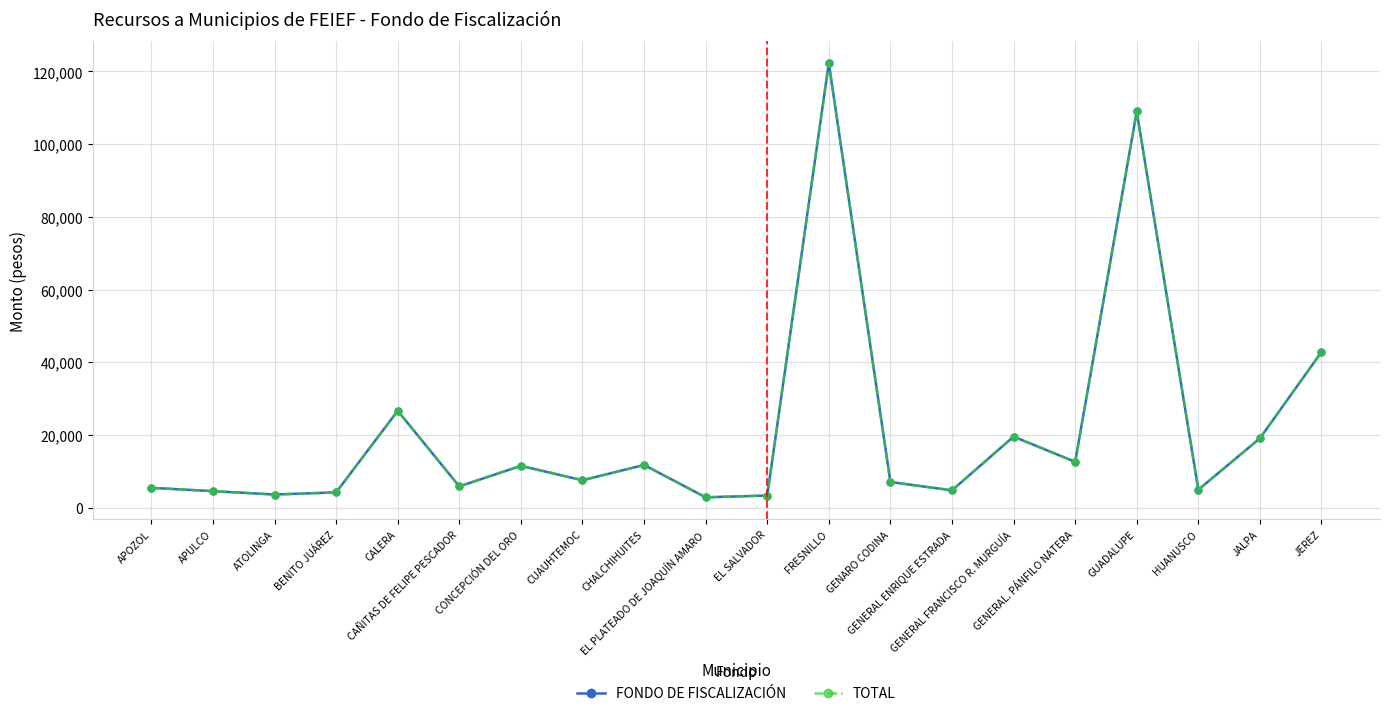

True or false: FONDO DE FISCALIZACIÓN has a value of 108994 at GUADALUPE.

True